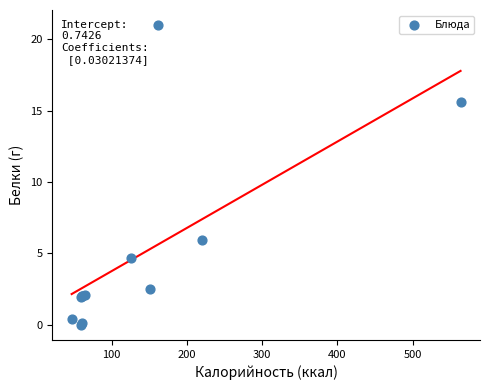

What Y value in the scatter plot is closest to 10?

5.9